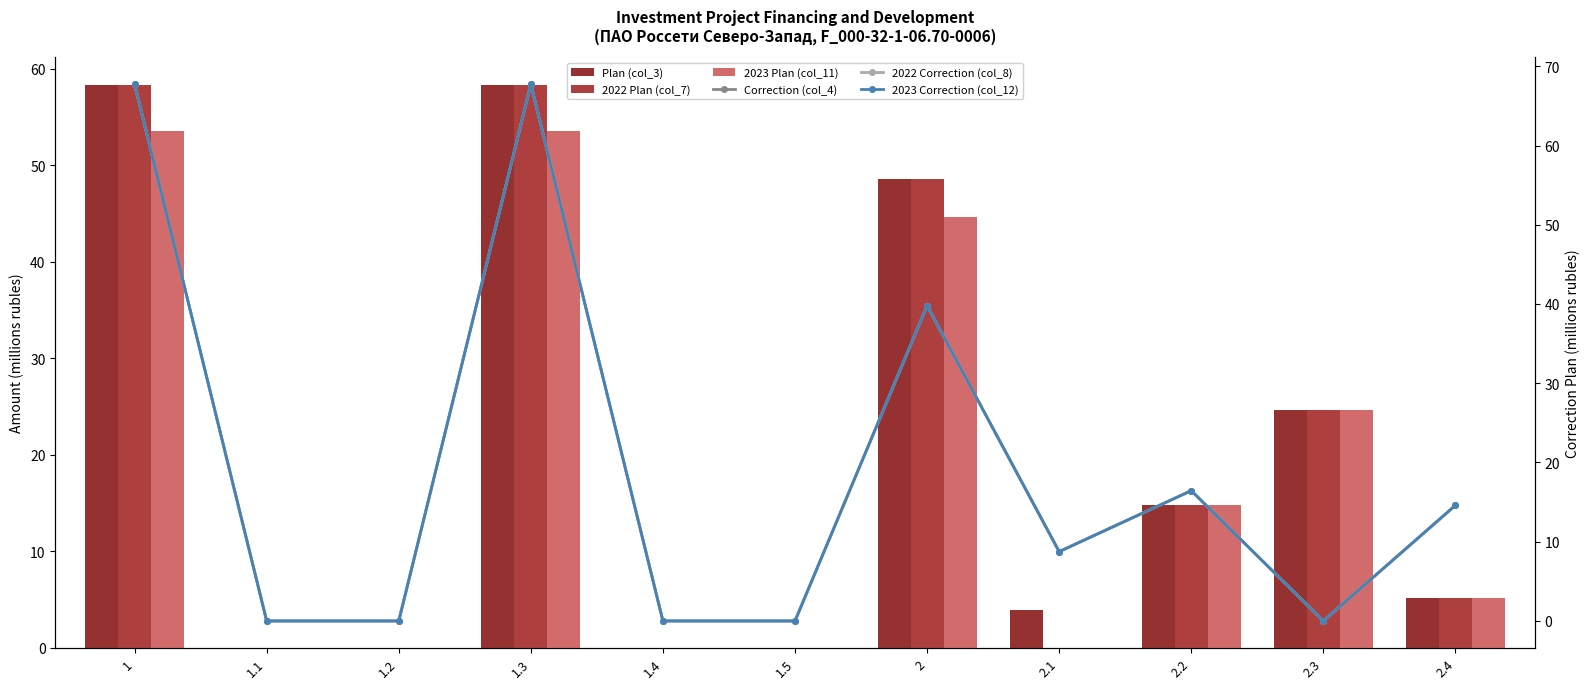

How many groups of bars are there?

11